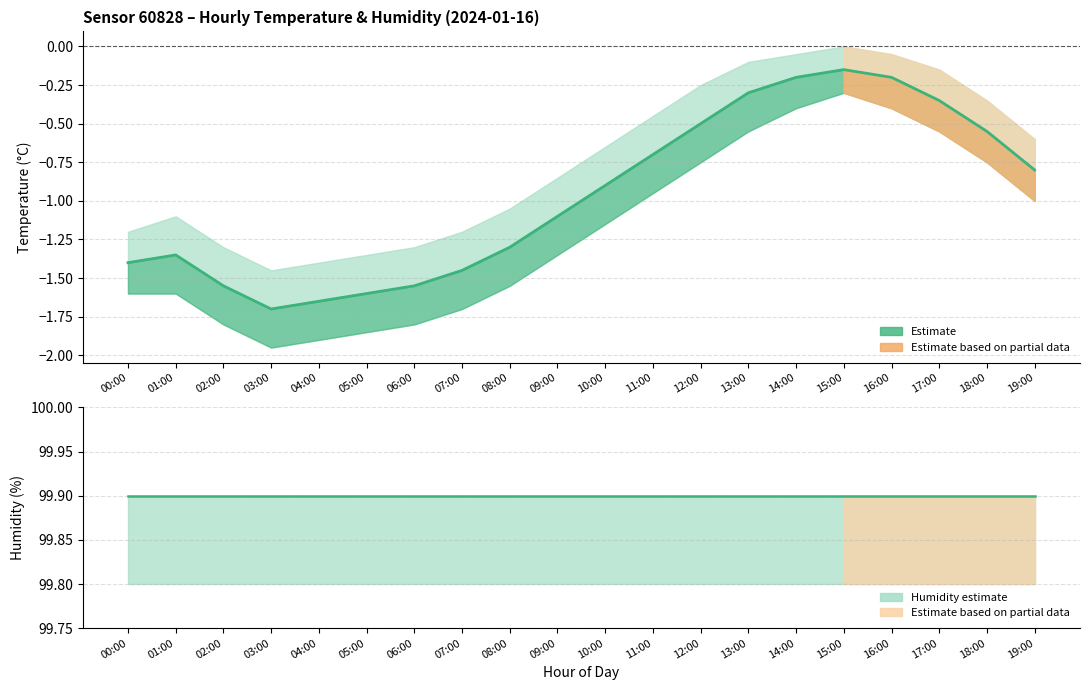

Count the number of data series in this chart.

2